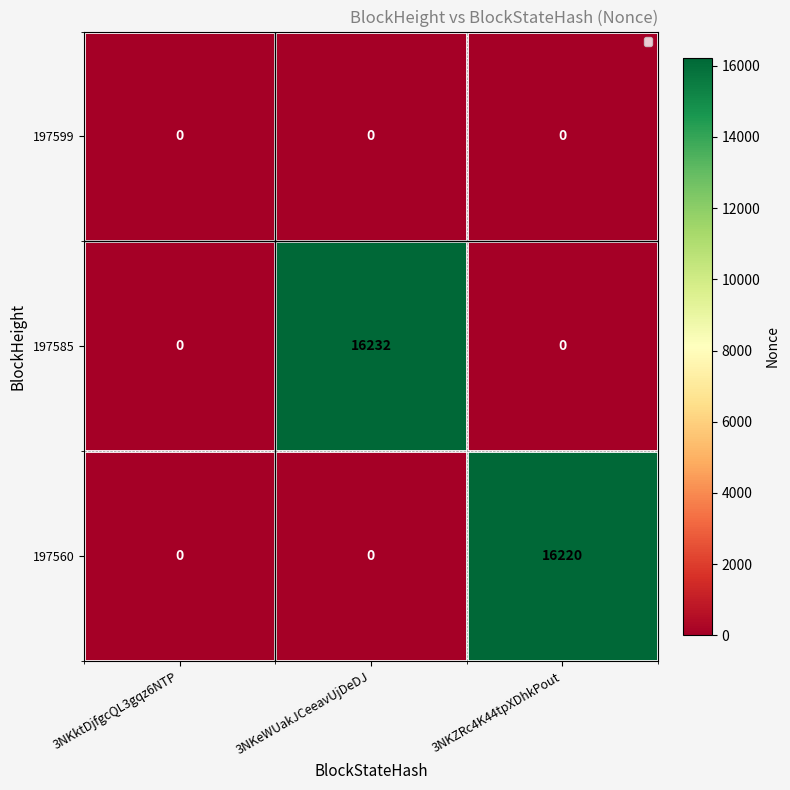

Rank the series by their maximum value, from highest to lowest.

197585, 197560, 197599